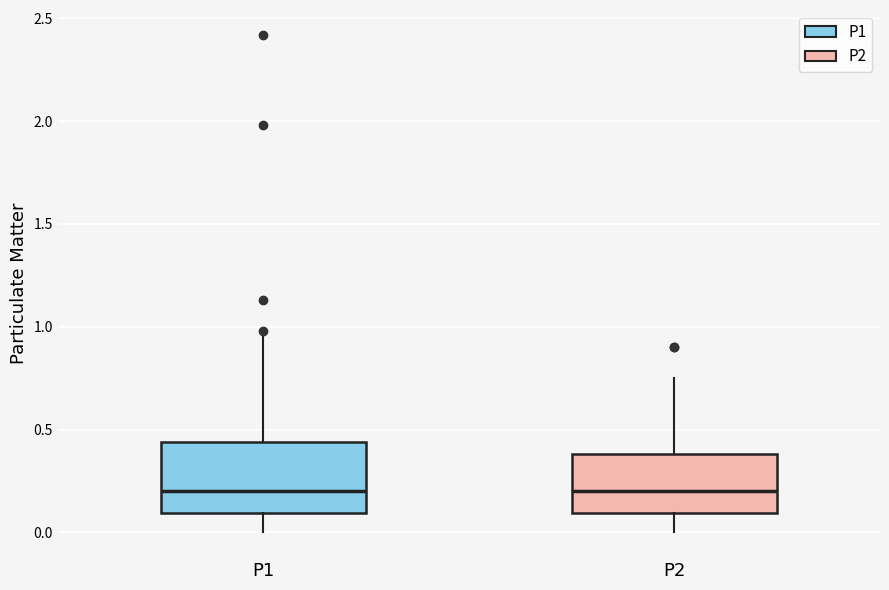

Reading left to right, read every box against the y-axis: the position of its median line, the range the box covers, and the ends of its whiskers. The values are not printed on the chart, so give them approximately, as read against the axis.

P1: median 0.20, box 0.10 to 0.45, whiskers 0.00 to 0.95
P2: median 0.20, box 0.10 to 0.40, whiskers 0.00 to 0.75